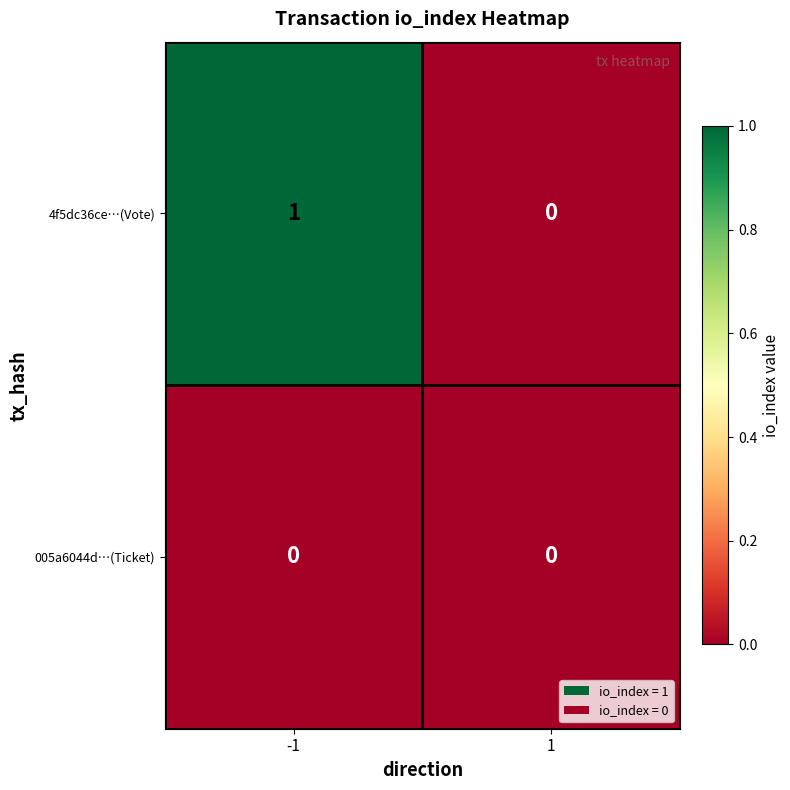

Between -1 and 1, which series saw the biggest shift?

4f5dc36ce…(Vote)